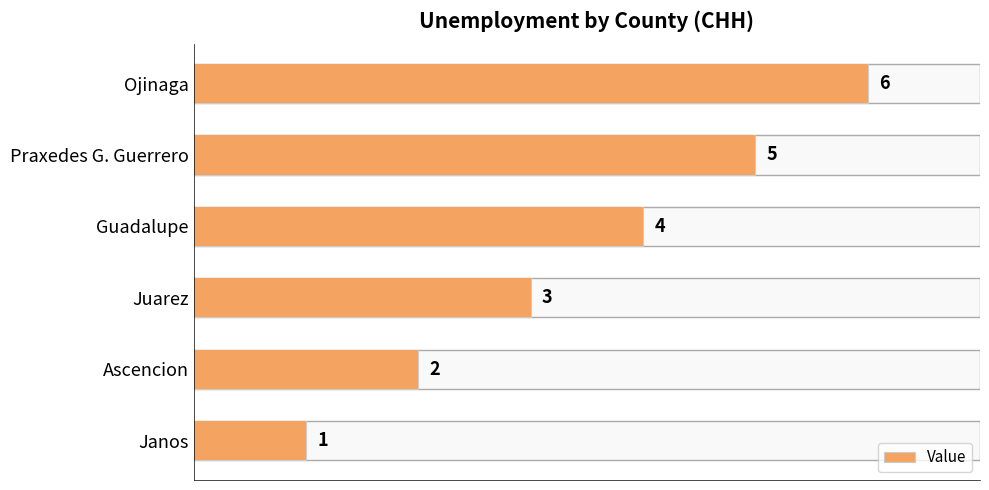

How many bars are there in total?

6